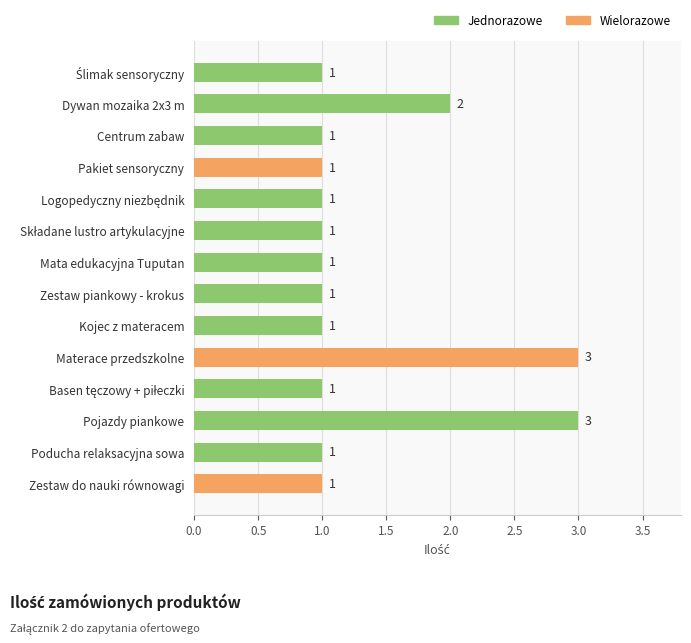

How many bars are there in total?

14